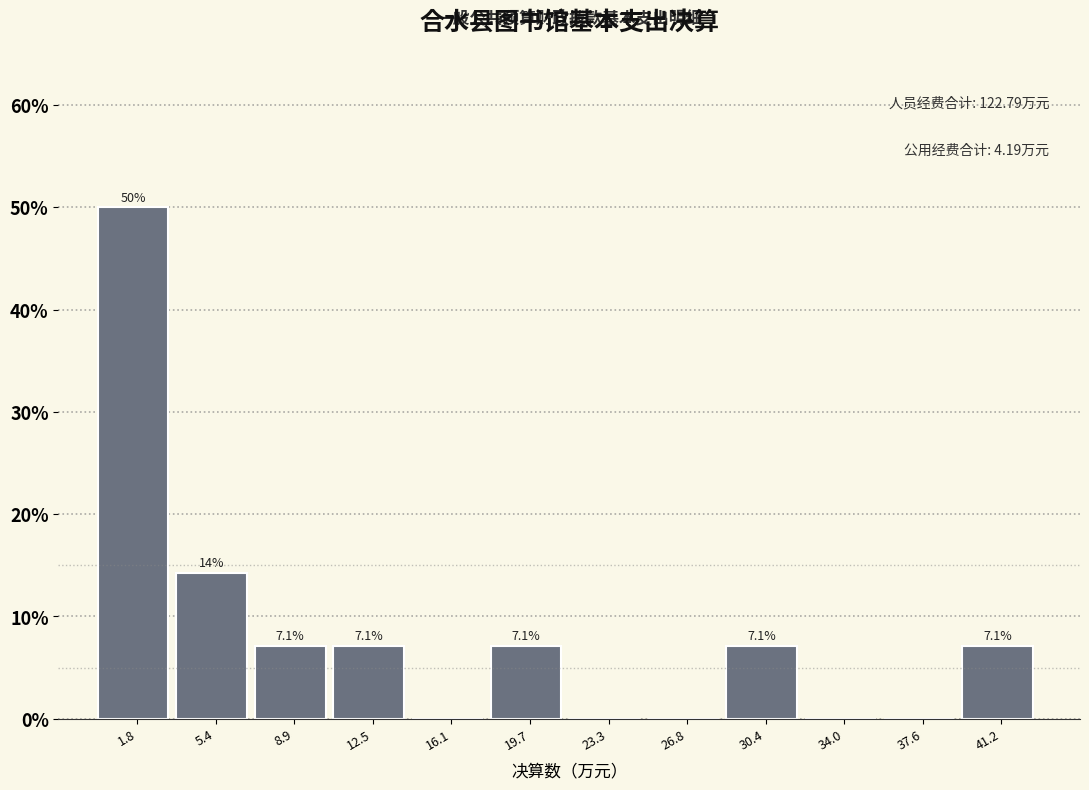

Over which range of the x-axis is the bar tallest?

0.0 to 3.5